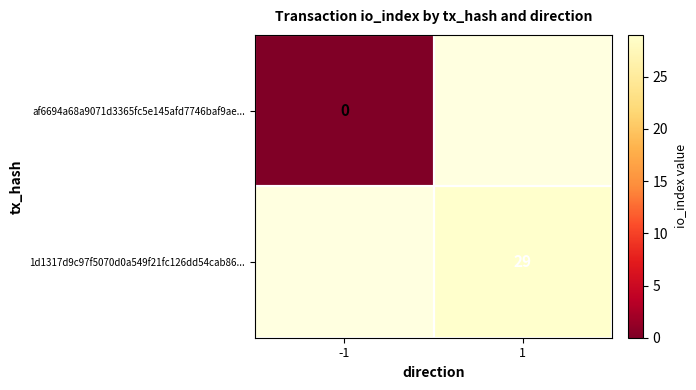

Where is af6694a68a9071d3365fc5e145afd7746baf9ae... nearest to the value 0?

-1